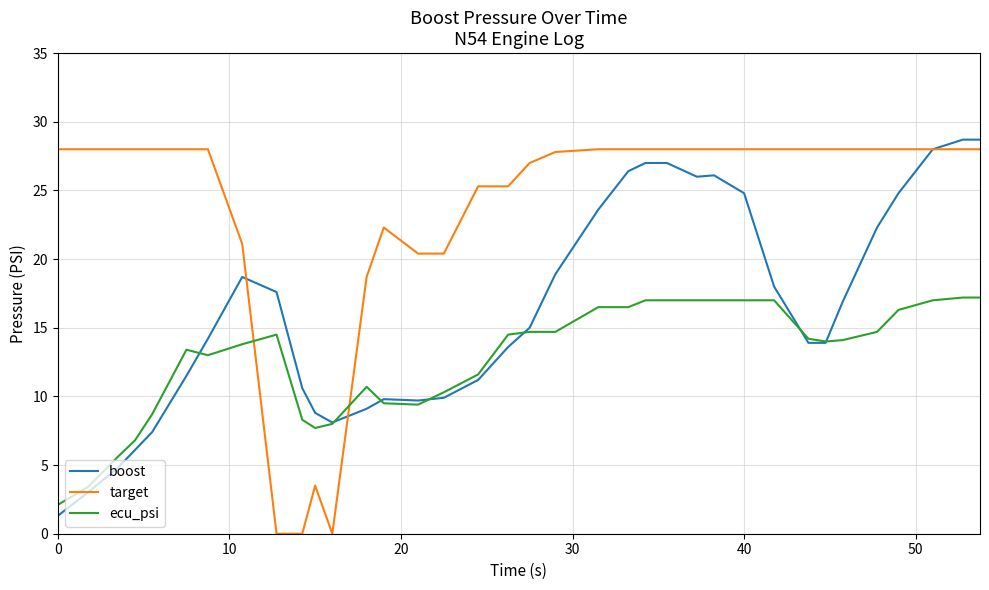

How many times do ecu_psi and target cross each other?

2